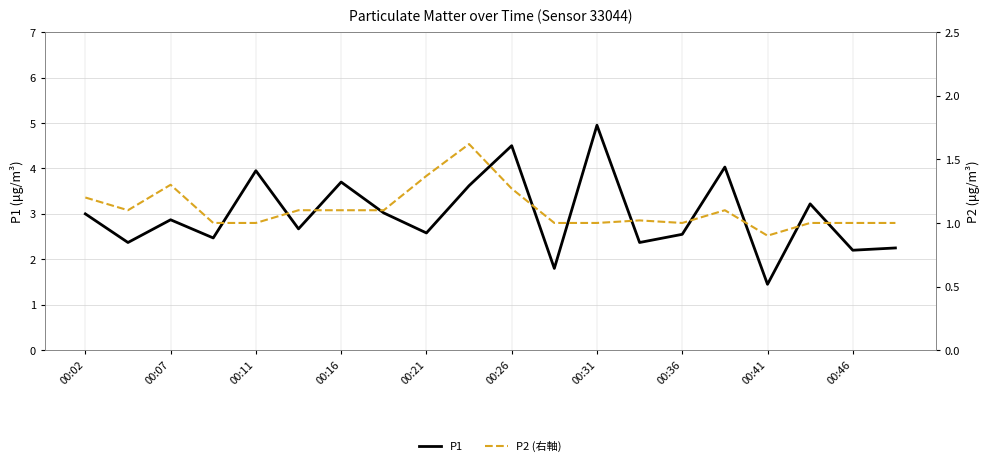

Where does the P2 (右軸) series first go above 1?

00:02